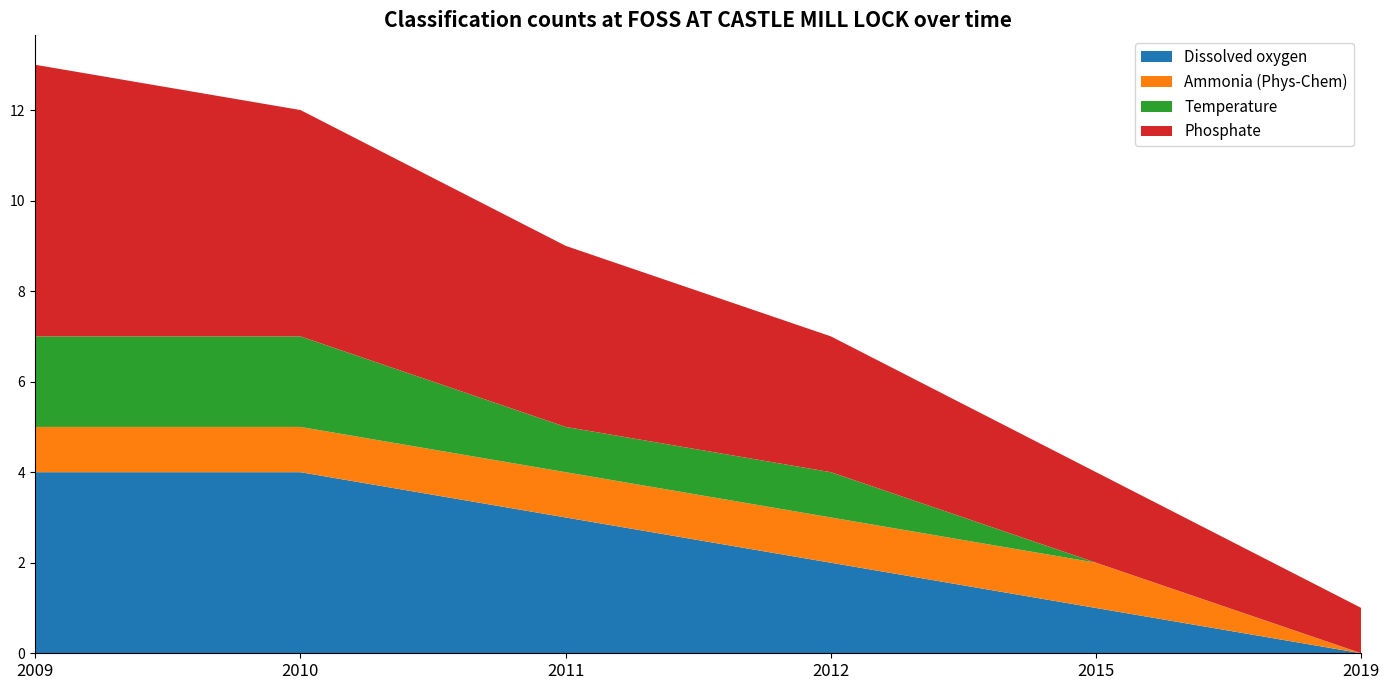

Reading right to left, what are all the values shown in this chart?

Dissolved oxygen: 2019=0	2015=1	2012=2	2011=3	2010=4	2009=4
Ammonia (Phys-Chem): 2019=0	2015=1	2012=1	2011=1	2010=1	2009=1
Temperature: 2019=0	2015=0	2012=1	2011=1	2010=2	2009=2
Phosphate: 2019=1	2015=2	2012=3	2011=4	2010=5	2009=6